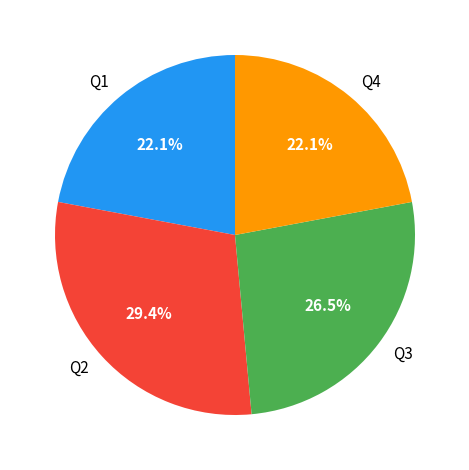

How many segments does this pie chart have?

4